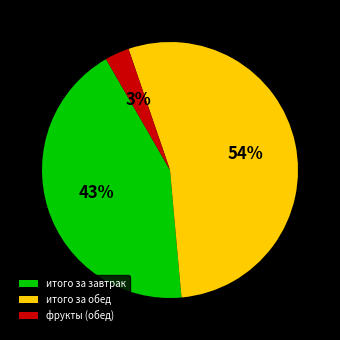

How many slices are in this pie chart?

3